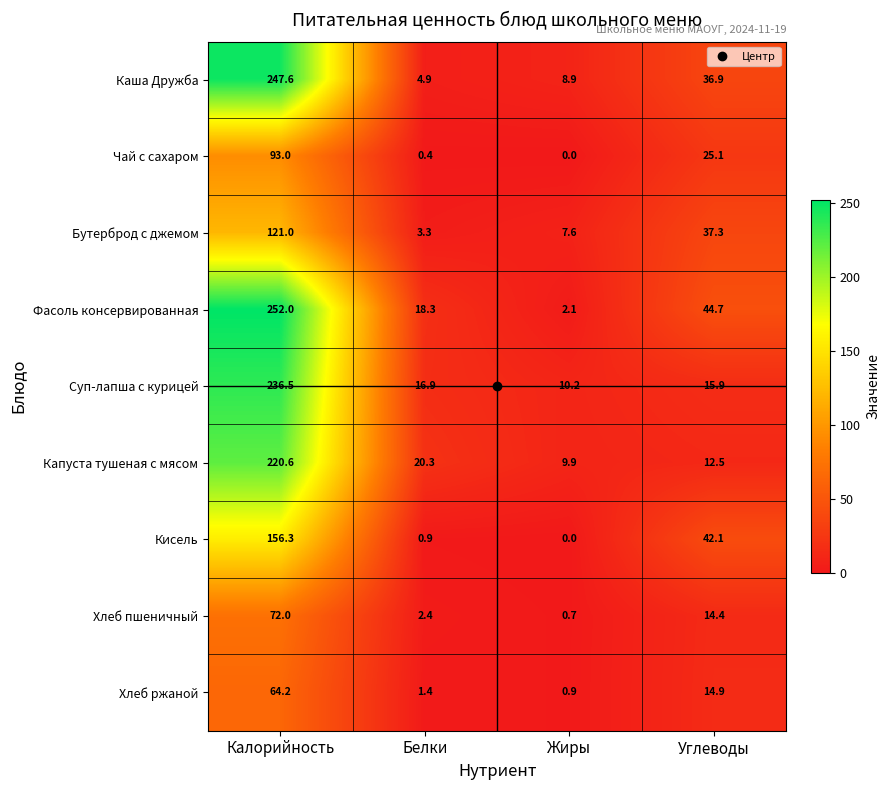

What is the maximum value shown in the chart?

252.0